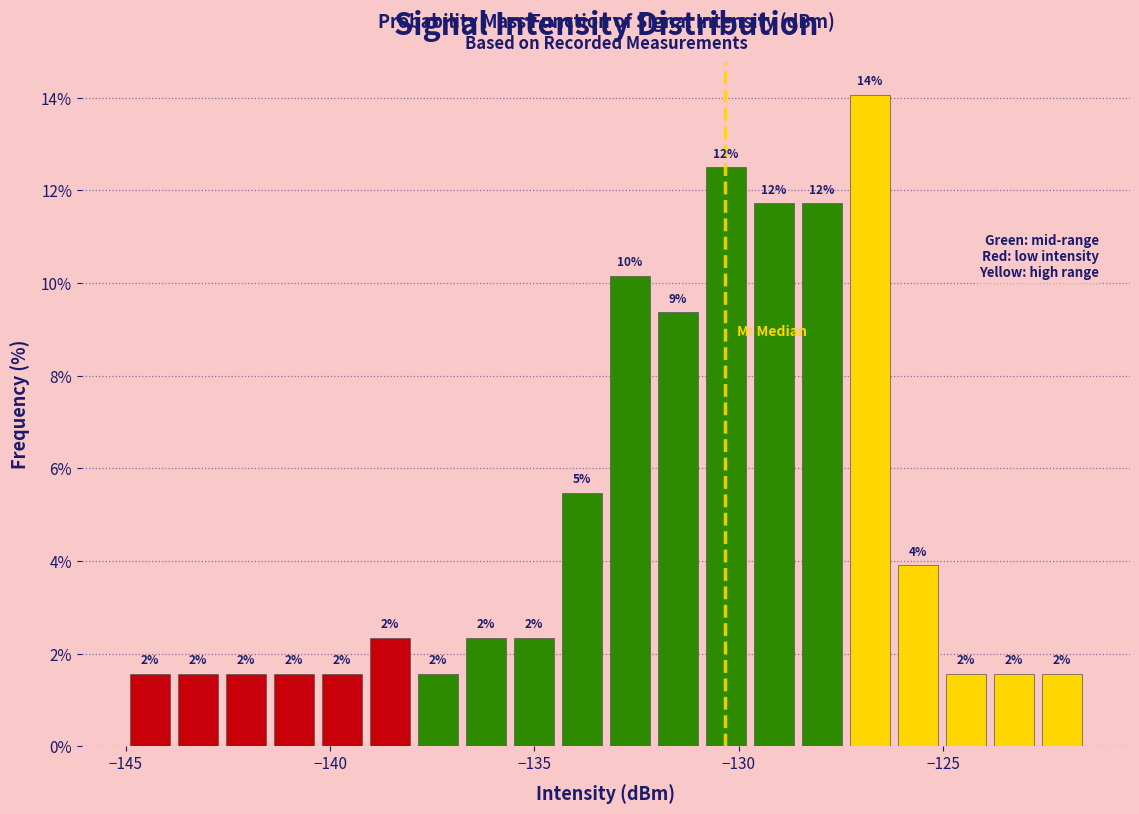

Around what value on the x-axis is the tallest bar? Give the approximate position of its centre, as read against the axis.

-127.0